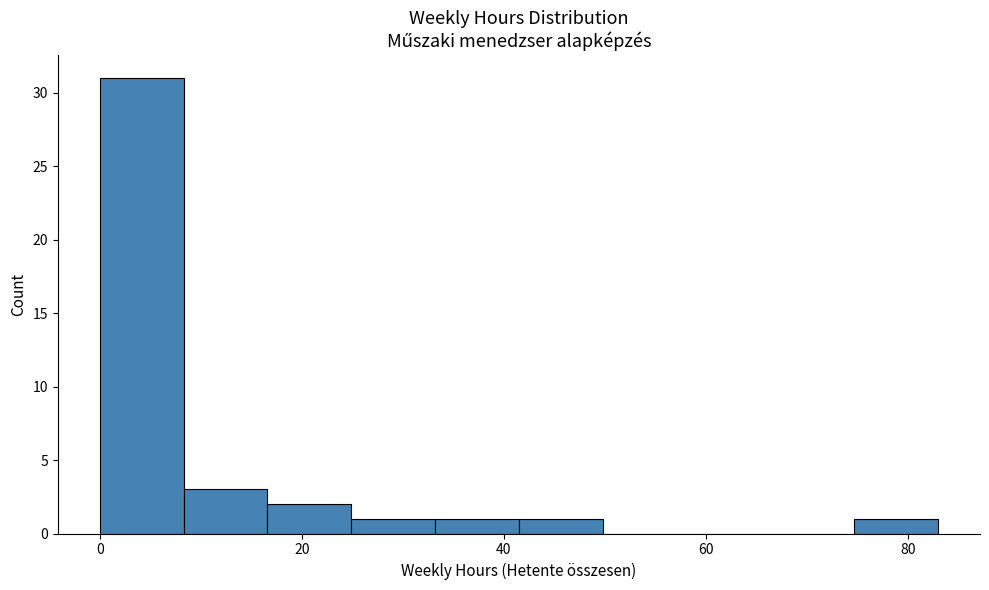

Reading left to right, list every bar in this chart as the range it spans on the x-axis followed by its height. Neither the bar edges nor the heights are printed on the chart, so give them approximately, as read against the axes.

0 to 8: 31
8 to 16: 3
16 to 24: 2
24 to 34: 1
34 to 42: 1
42 to 50: 1
50 to 58: 0
58 to 66: 0
66 to 74: 0
74 to 84: 1